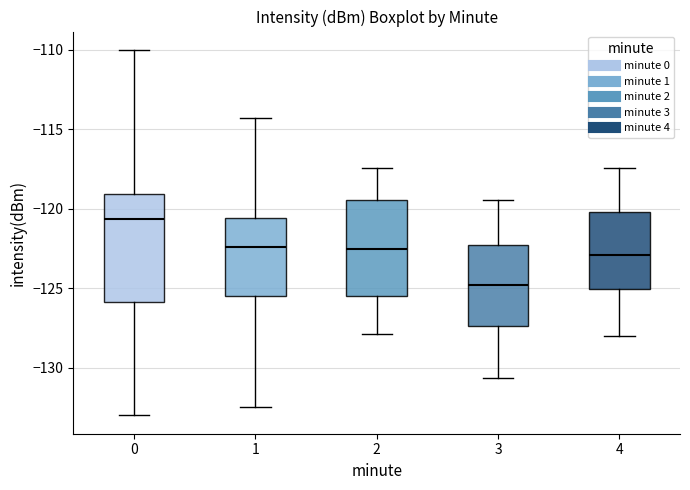

Reading left to right, transcribe this box plot: for each box, give where its median line is, the range the box spans, and where its two whiskers end, as read against the y-axis. The values are not printed on the chart, so give them approximately, as read against the axis.

0: median -120.5, box -126.0 to -119.0, whiskers -133.0 to -110.0
1: median -122.5, box -125.5 to -120.5, whiskers -132.5 to -114.5
2: median -122.5, box -125.5 to -119.5, whiskers -128.0 to -117.5
3: median -125.0, box -127.5 to -122.5, whiskers -130.5 to -119.5
4: median -123.0, box -125.0 to -120.0, whiskers -128.0 to -117.5